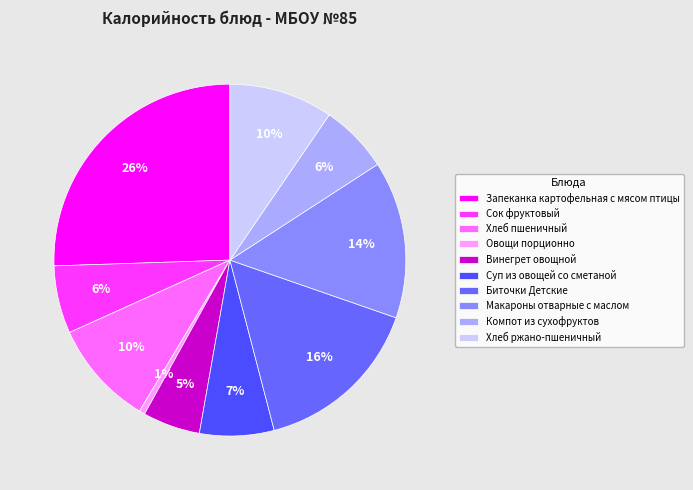

Does Овощи порционно represent more than half of the total?

No